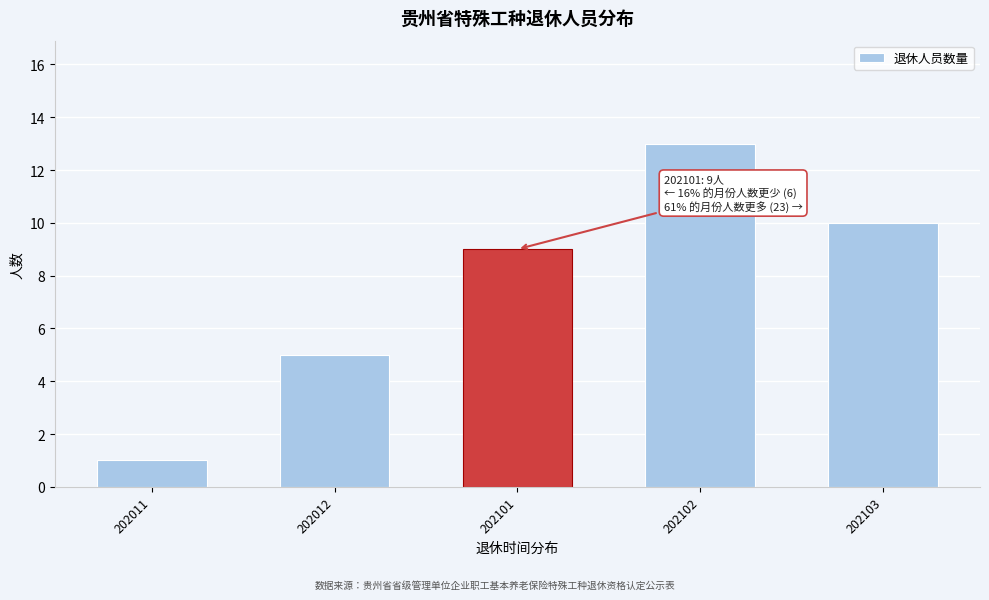

Reading right to left, list all the values displayed in this chart.

10	13	9	5	1